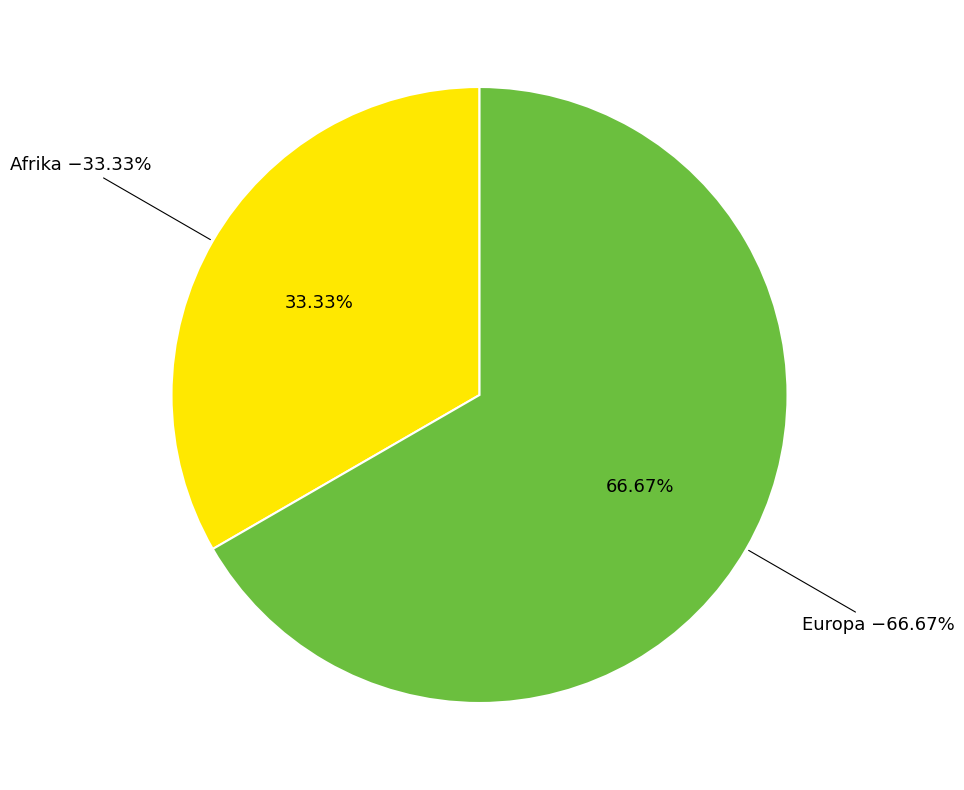

The Amerika slice represents 0% of the pie. True or false?

True